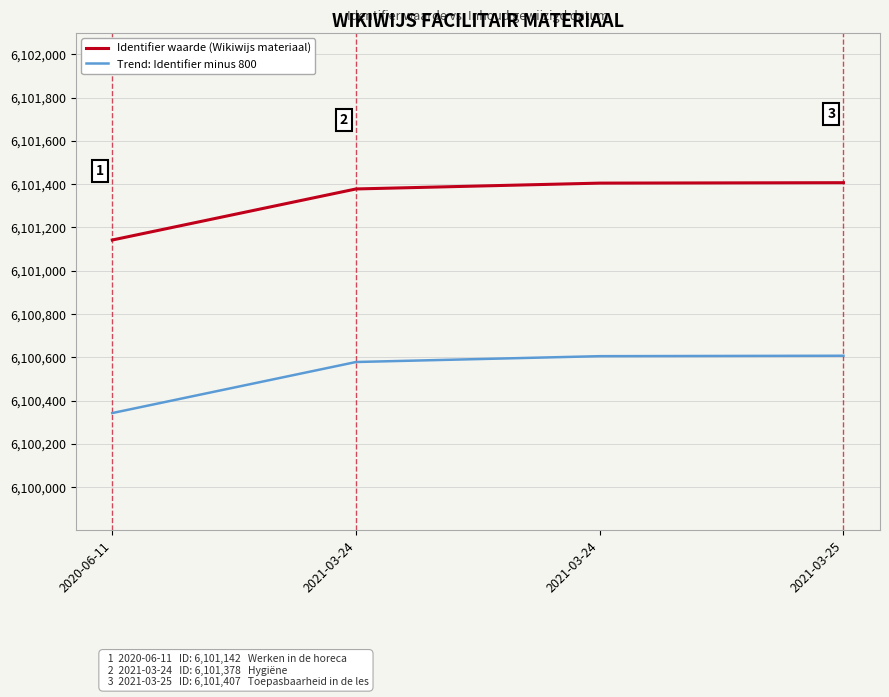

True or false: Identifier waarde (Wikiwijs materiaal) and Trend: Identifier minus 800 cross at least once.

False